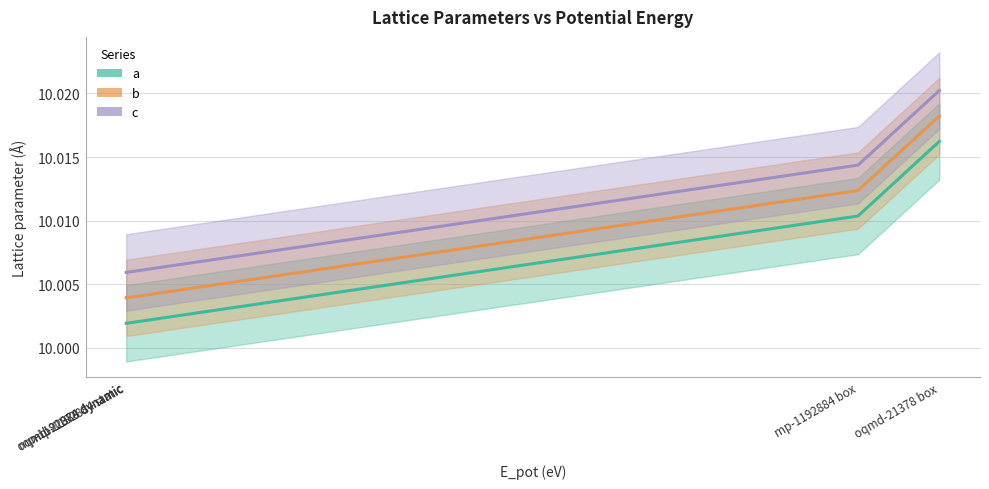

Reading left to right, transcribe all the data shown in this chart.

a (line): 10.0	10.0	10.0	10.0	10.0
b (line): 10.0	10.0	10.0	10.0	10.0
c (line): 10.0	10.0	10.0	10.0	10.0